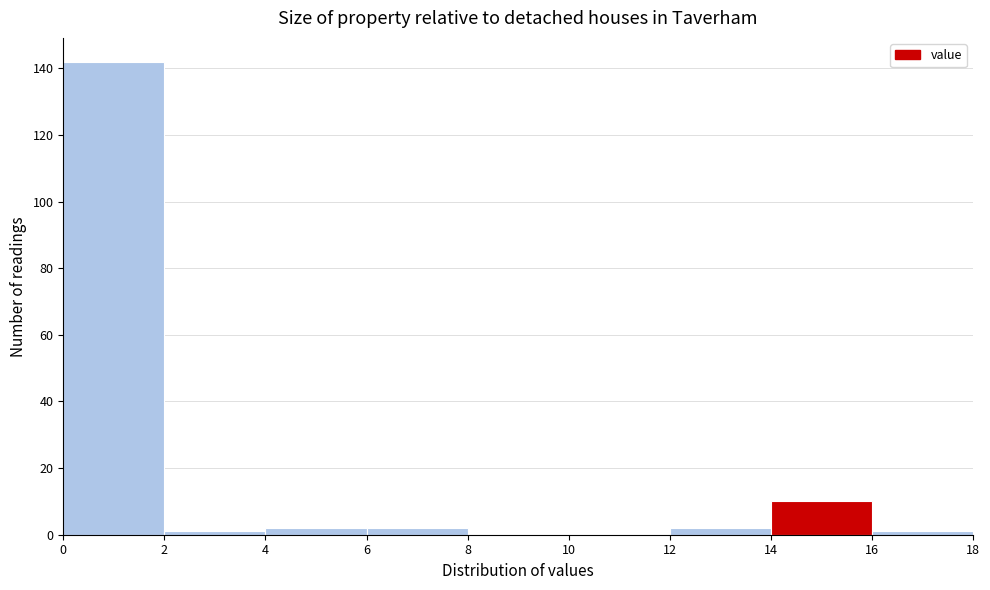

Which range on the x-axis has the tallest bar?

0 to 2